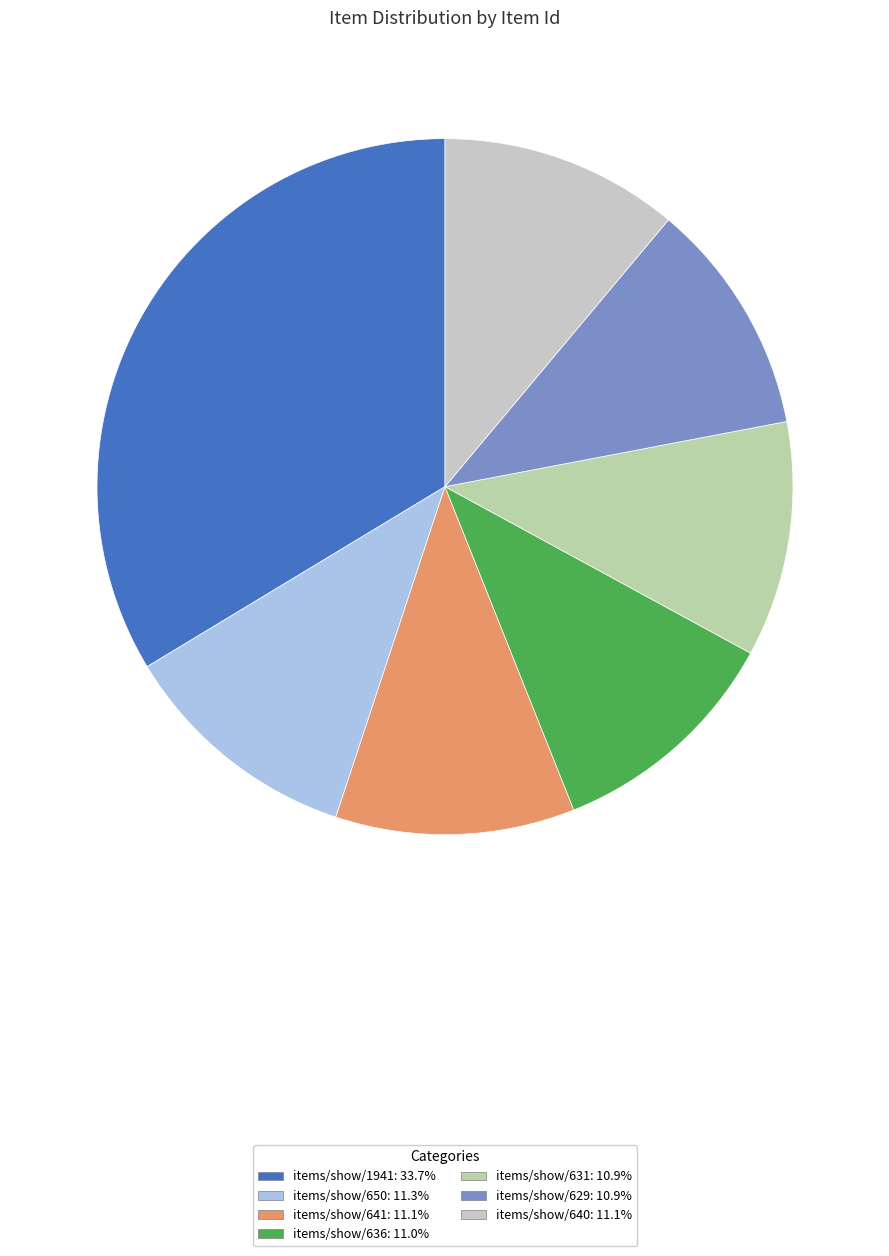

Does any single category account for the majority?

No